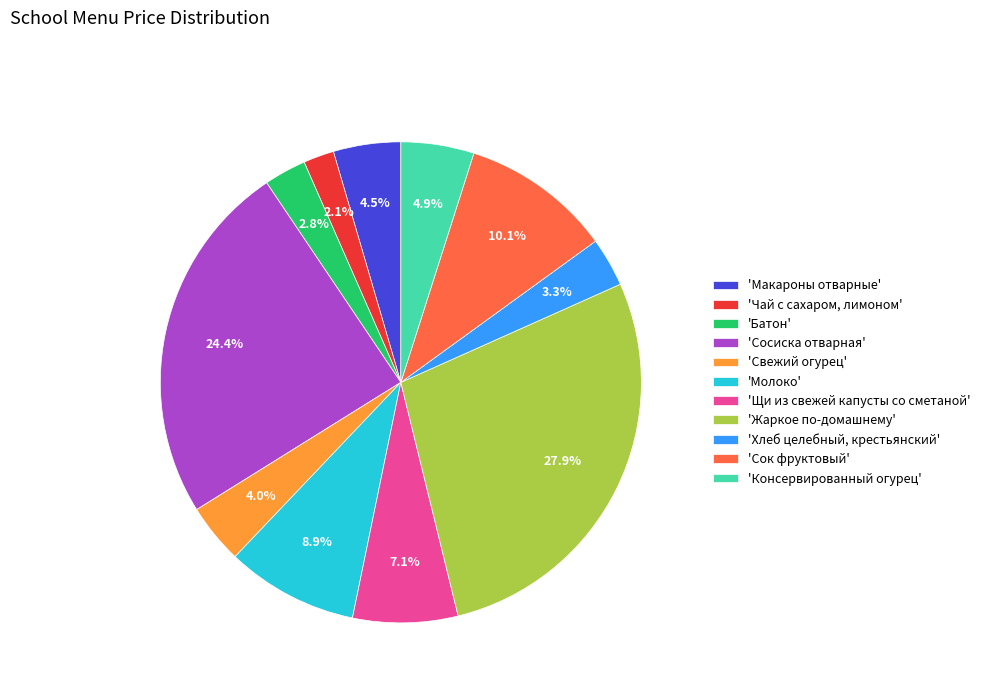

Count the number of slices in the pie.

11